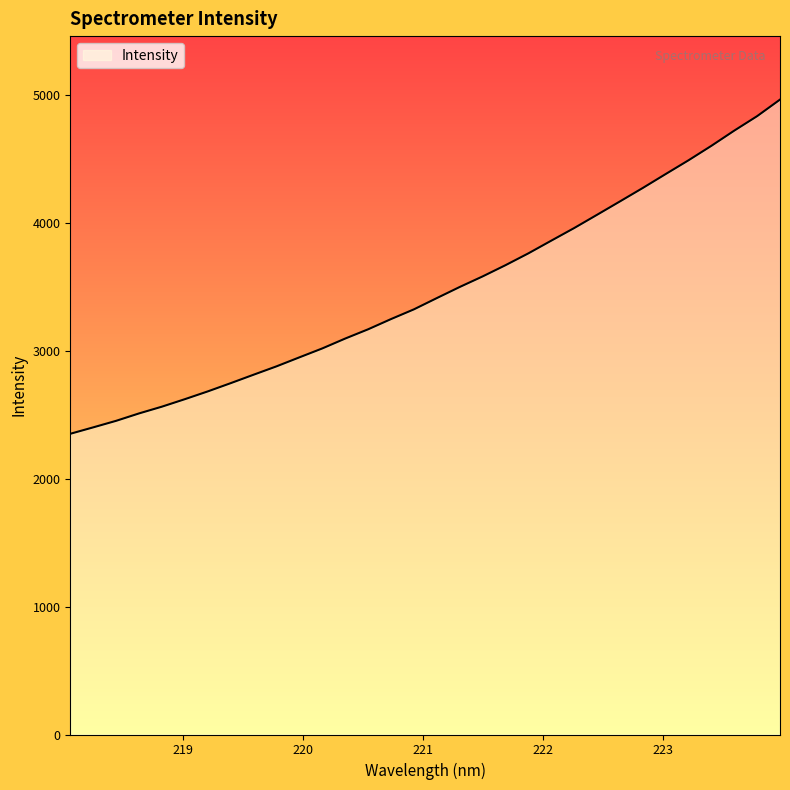

What is the difference between the maximum and minimum values?

2613.3